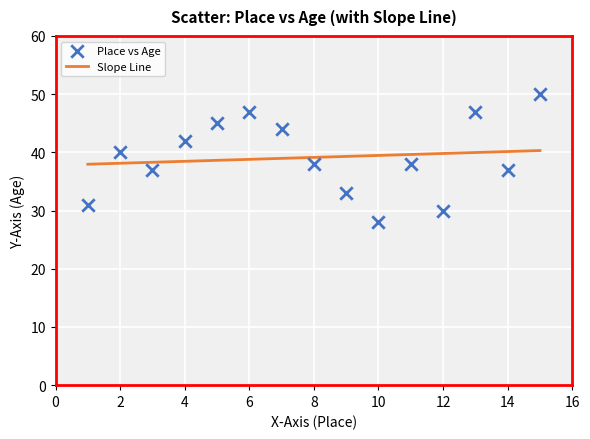

What is the range of X values (max minus min)?

14